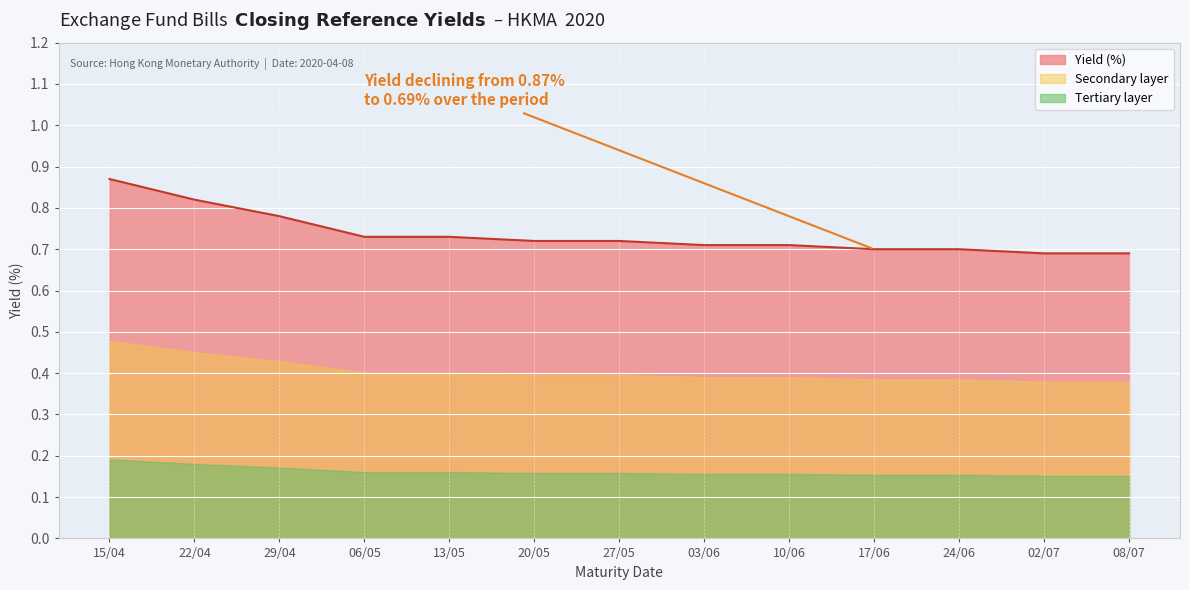

Rank the categories by value from lowest to highest.

02/07, 08/07, 17/06, 24/06, 03/06, 10/06, 20/05, 27/05, 06/05, 13/05, 29/04, 22/04, 15/04